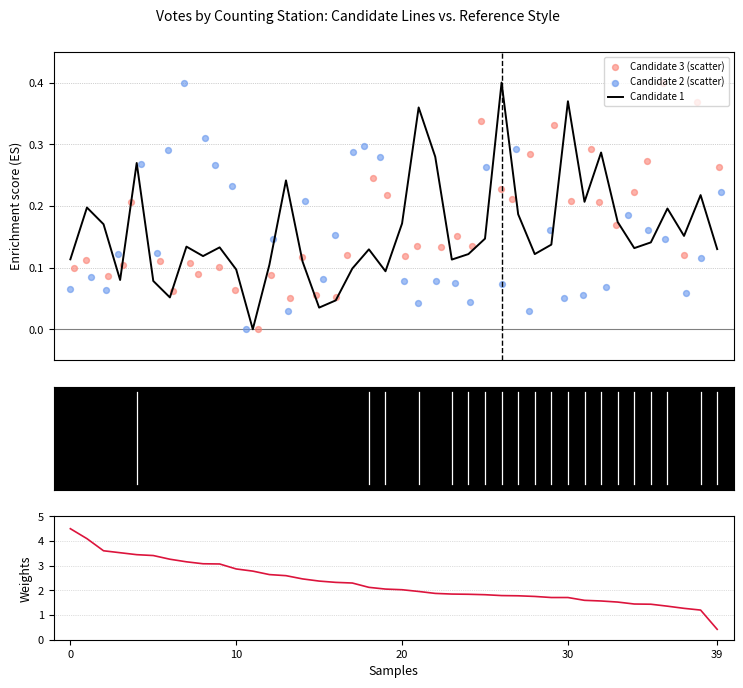

Which series has the largest Y range (max minus min)?

Candidate 4